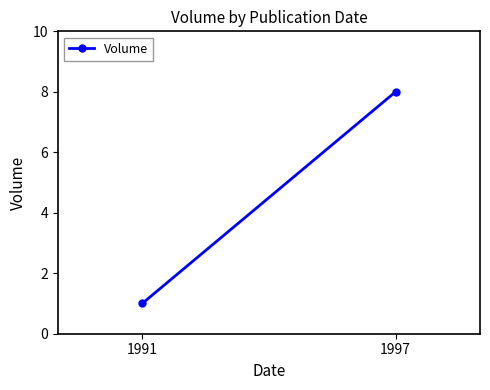

Is it true that the value at 1991 is 2?

False